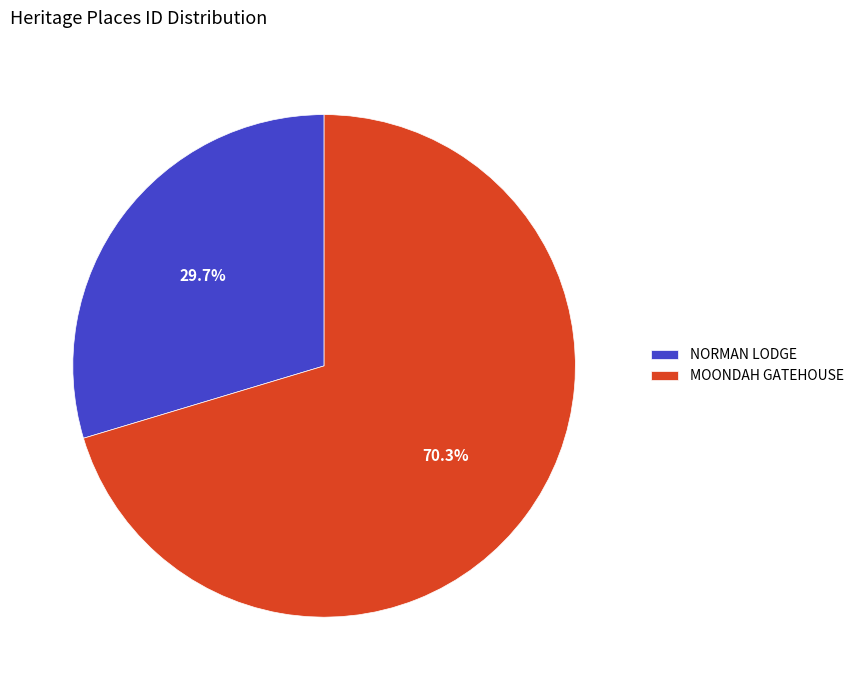

Combined, what portion of the pie is NORMAN LODGE and MOONDAH GATEHOUSE?

100.0%